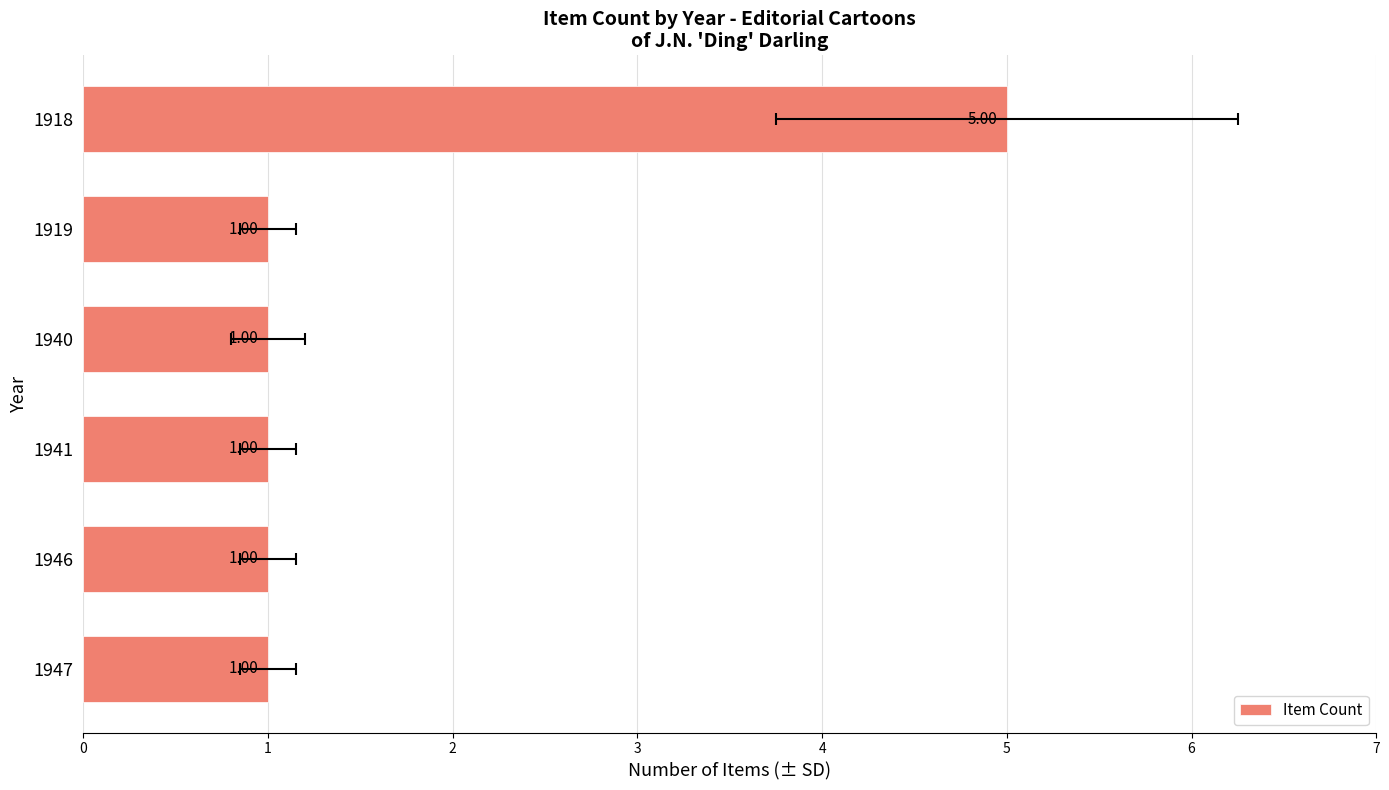

What is the greatest value displayed?

5